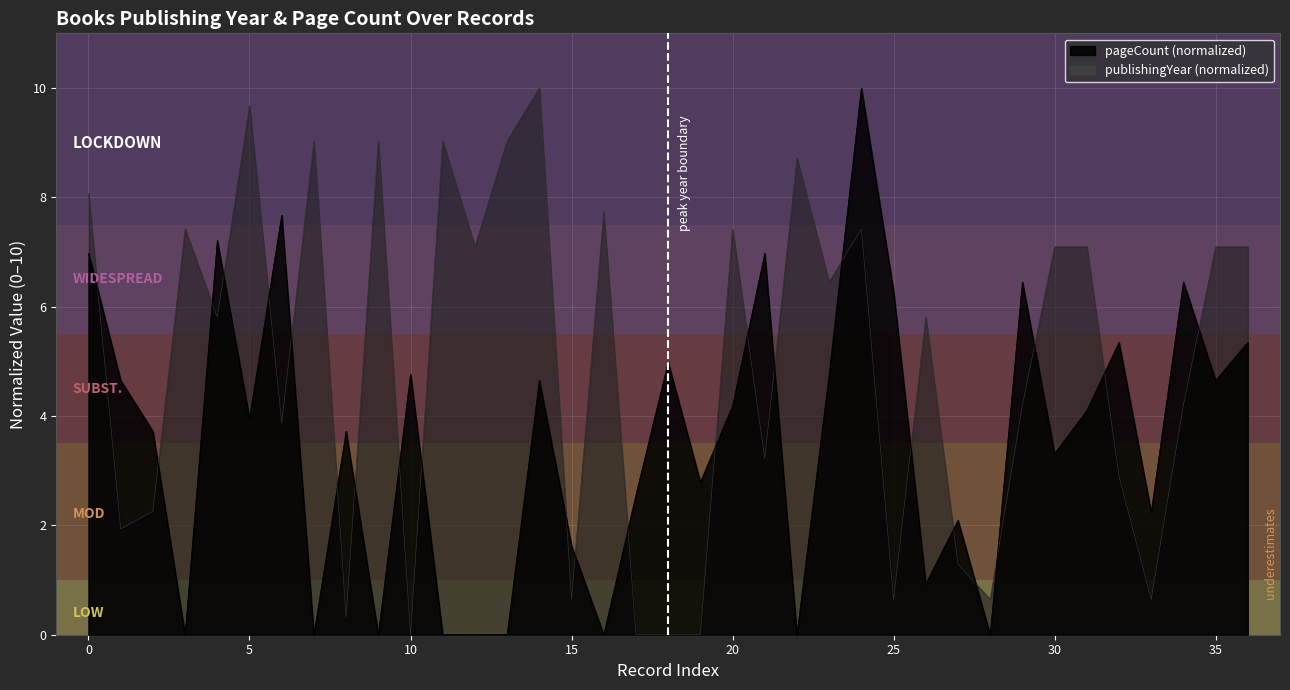

How many times do publishingYear and pageCount cross each other?

24